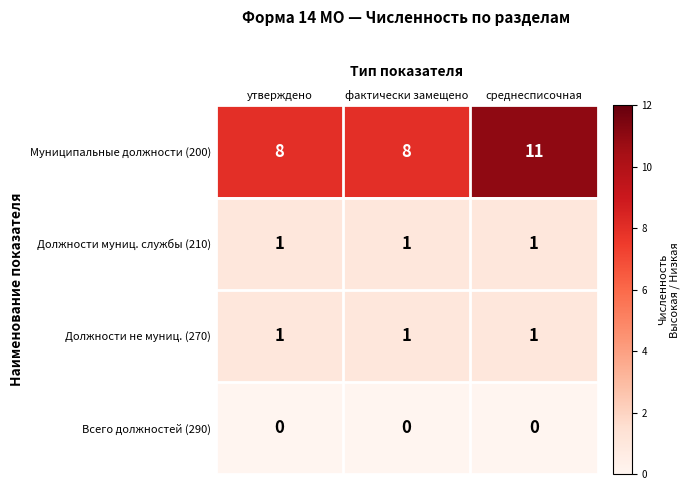

True or false: Должности муниц. службы (210) has a value of 1 at среднесписочная.

True